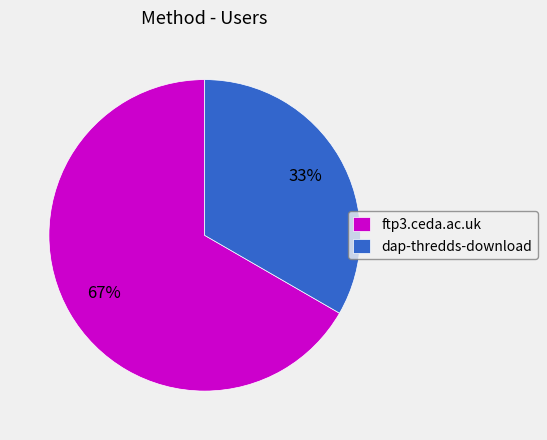

What percentage is the dap-thredds-download slice, to the nearest percent?

33%